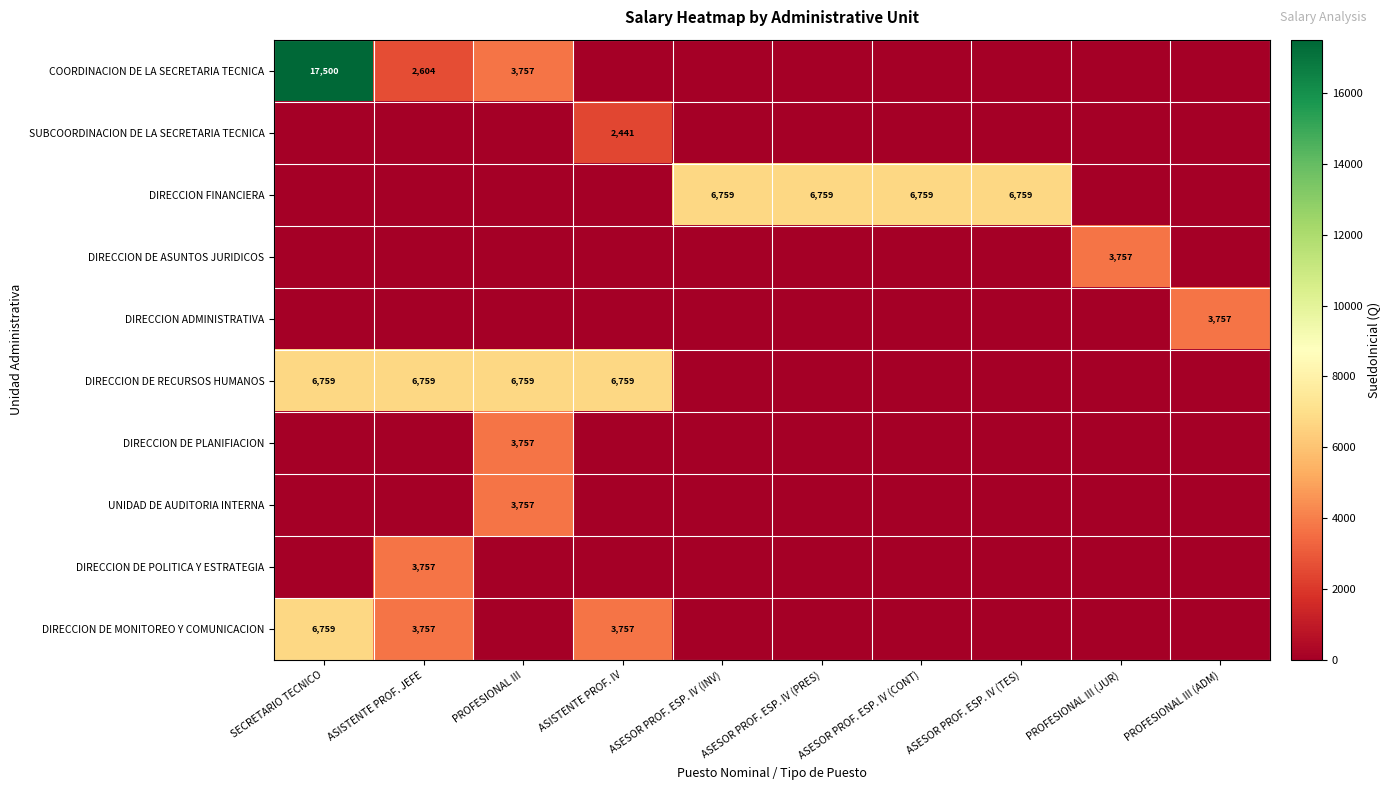

Is it true that DIRECCION DE RECURSOS HUMANOS equals 1448 at ASISTENTE PROF. IV?

False